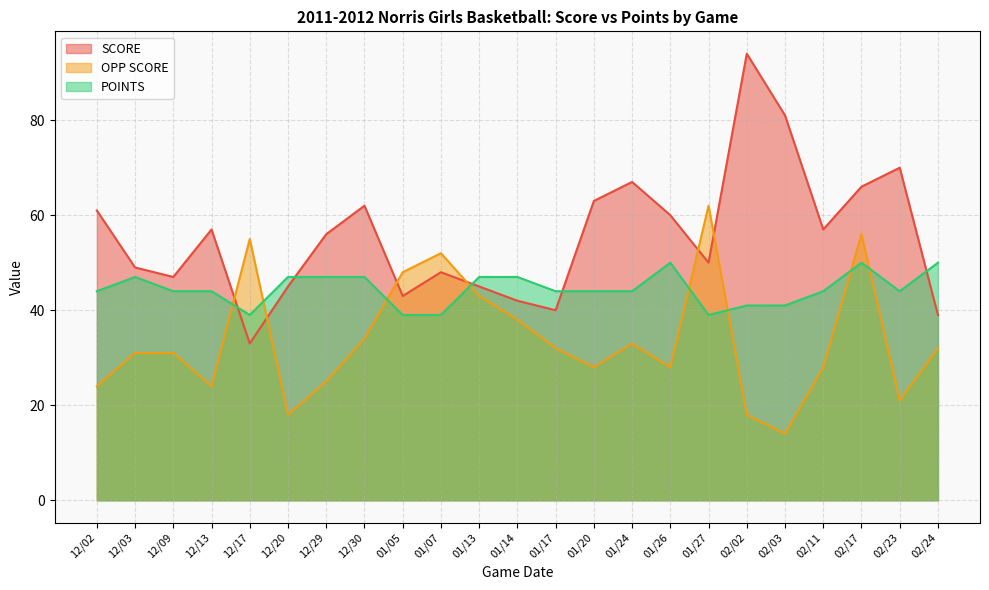

What is the sum of all POINTS values?

1022